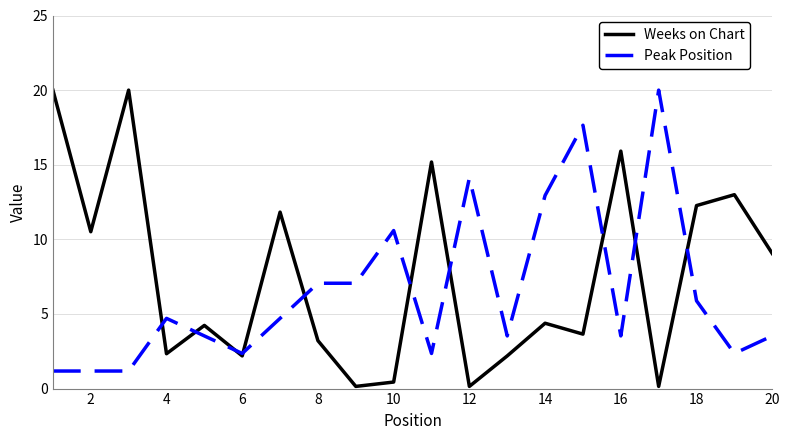

What is the maximum value for Weeks on Chart?

20.0